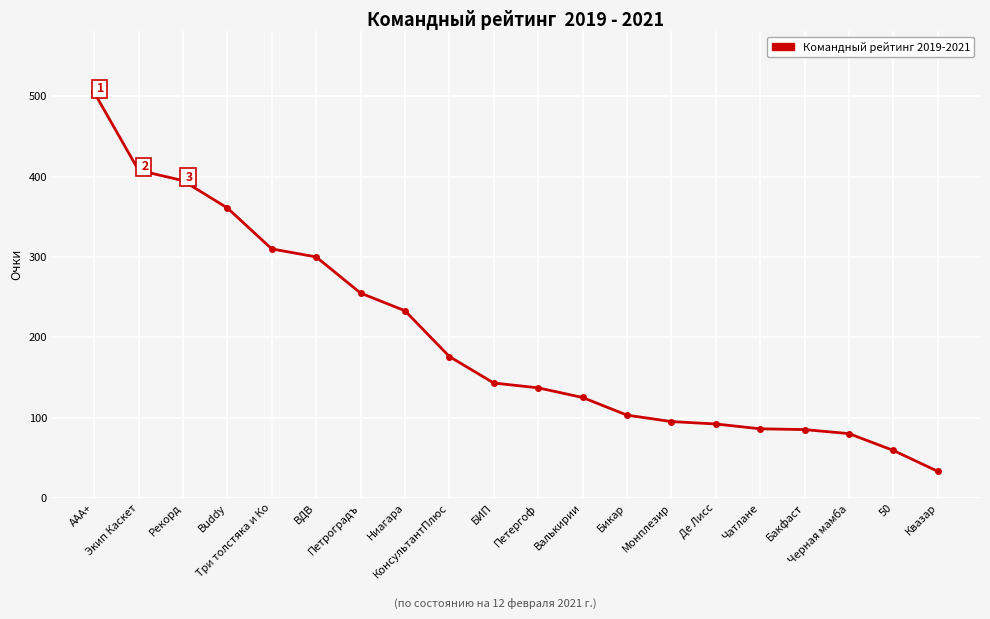

Which has a higher value, Де Лисс or AAA+?

AAA+